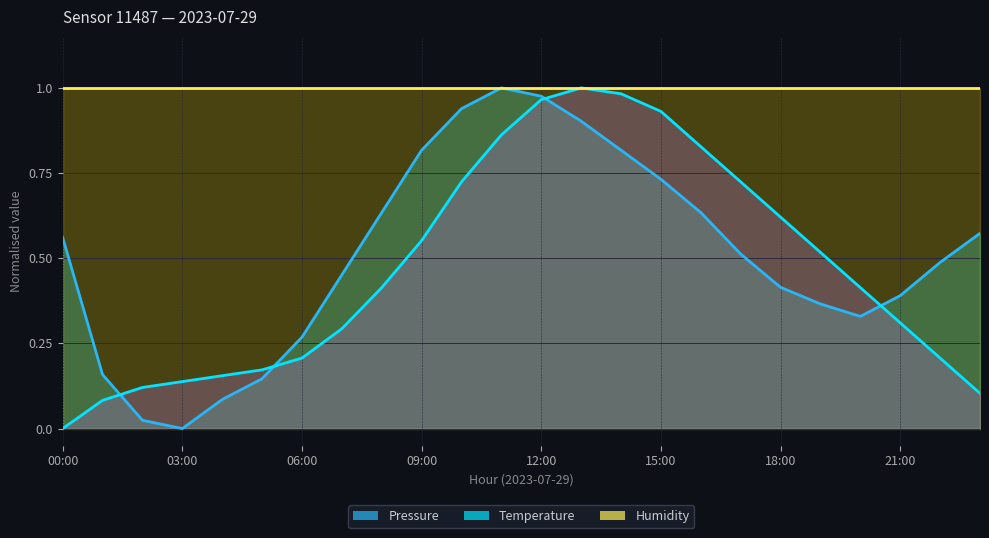

How many positive values does the Pressure series have?

23